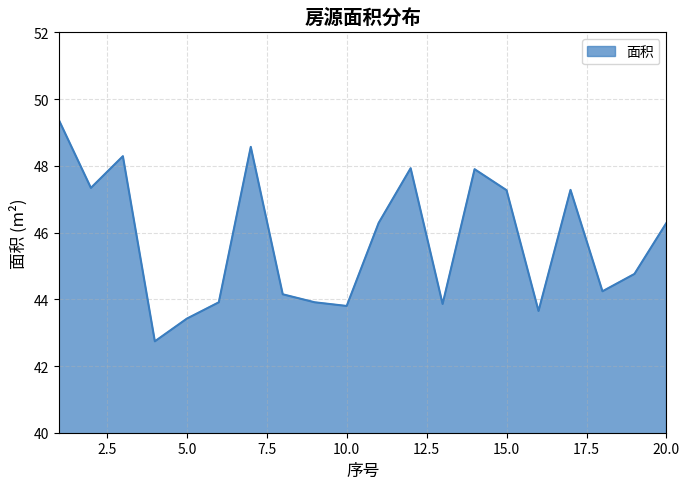

What is the difference between the maximum and minimum values?

6.6